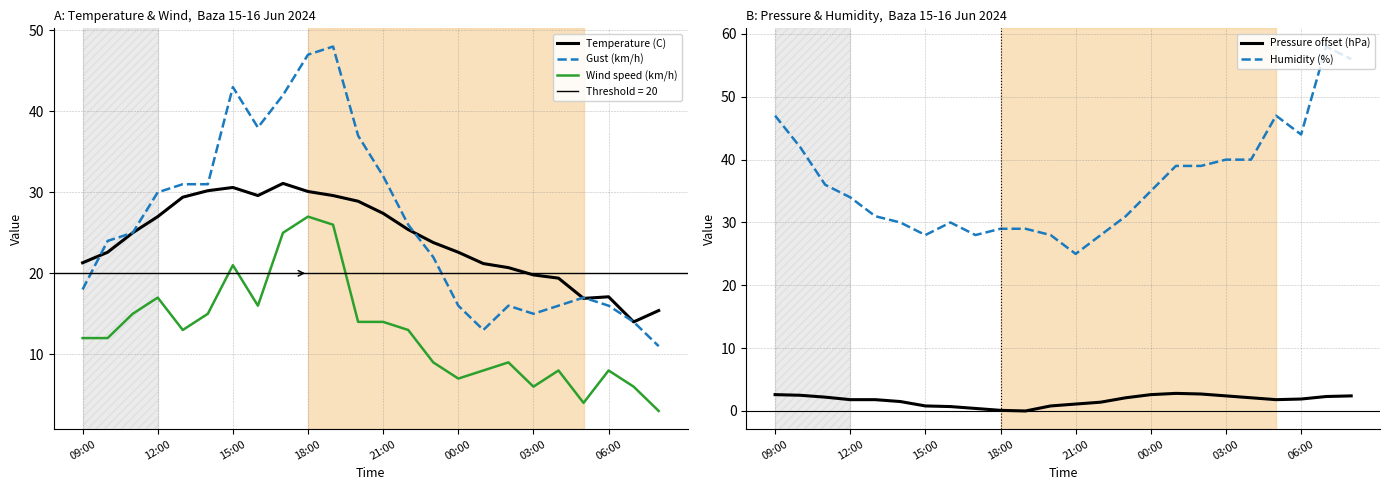

What is the average value of the Pressure offset (hPa) series?

1.7